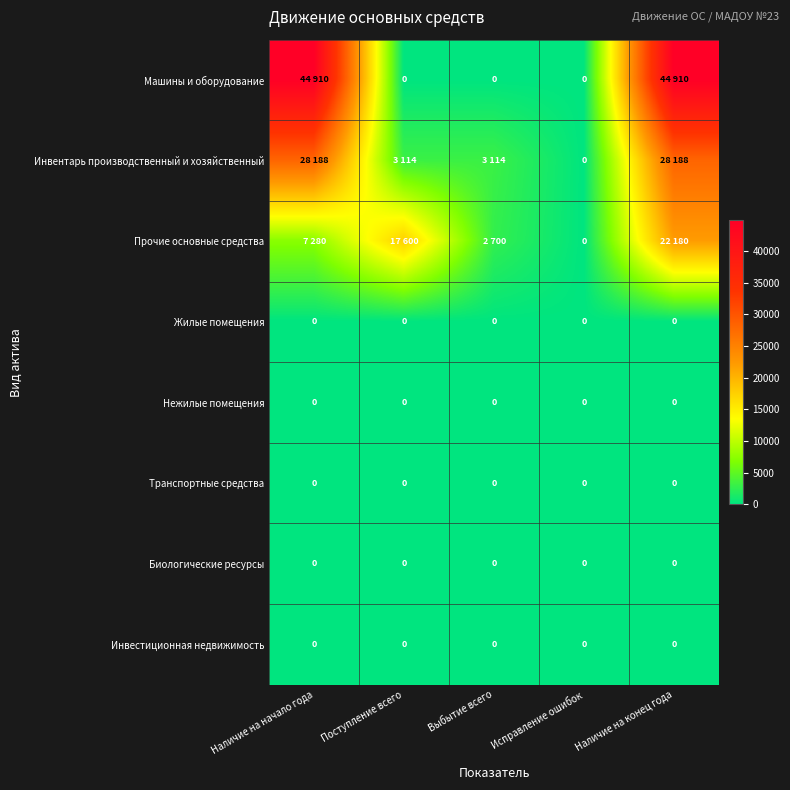

The Биологические ресурсы series shows 0 at Наличие на начало года. True or false?

True